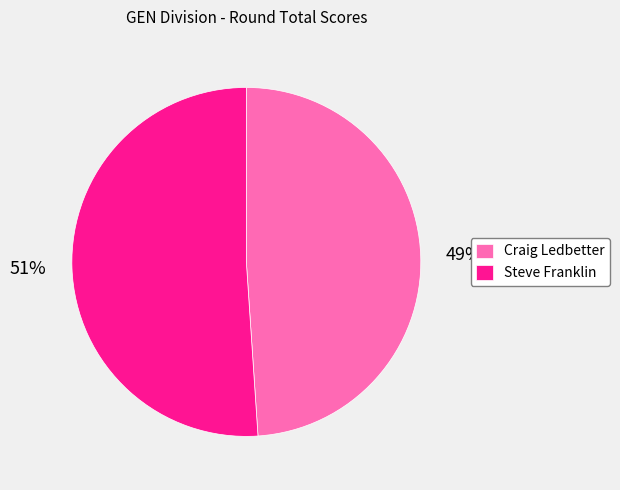

How many segments does this pie chart have?

2